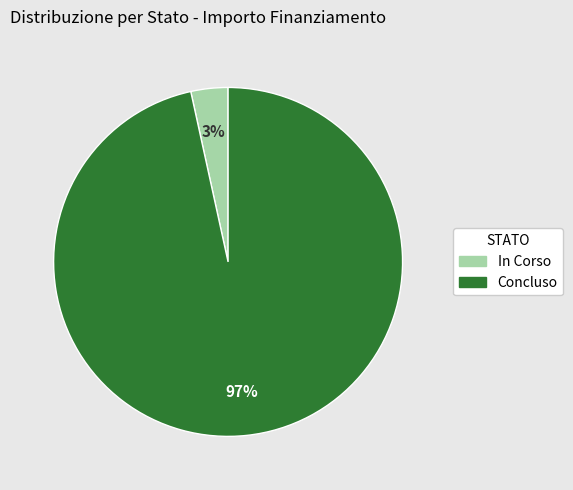

Is there any slice that represents more than half of the pie?

Yes